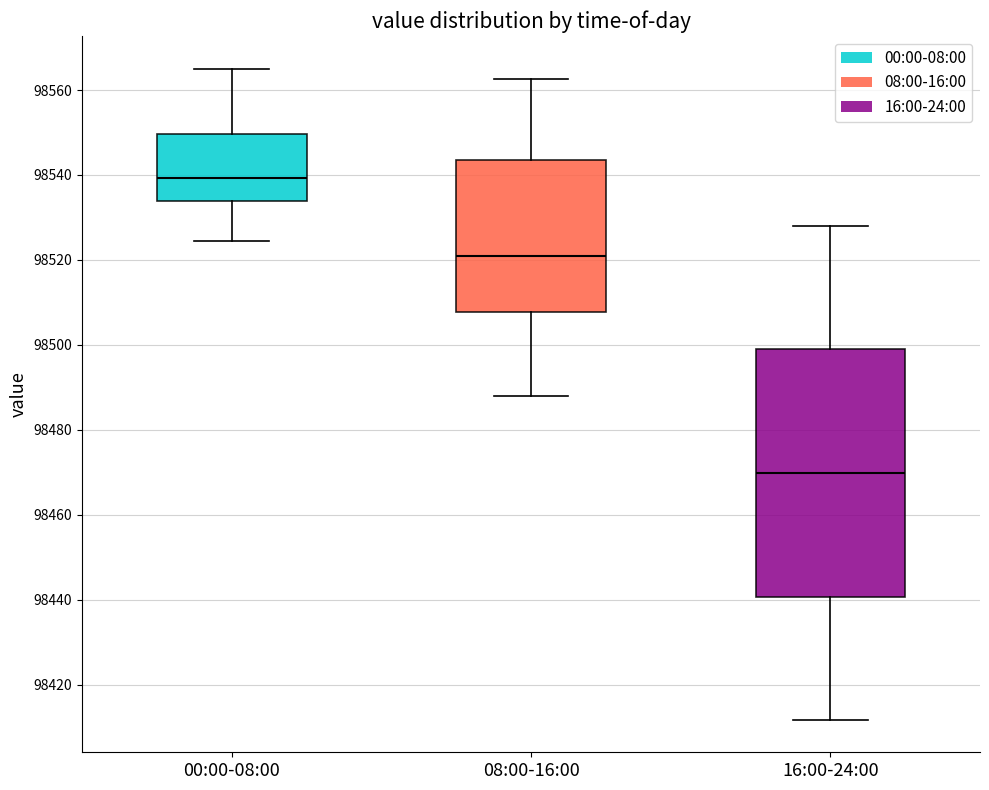

Where is the lower edge of the box for 00:00-08:00 on the y-axis? The values are not printed on the chart, so give them approximately, as read against the axis.

98534